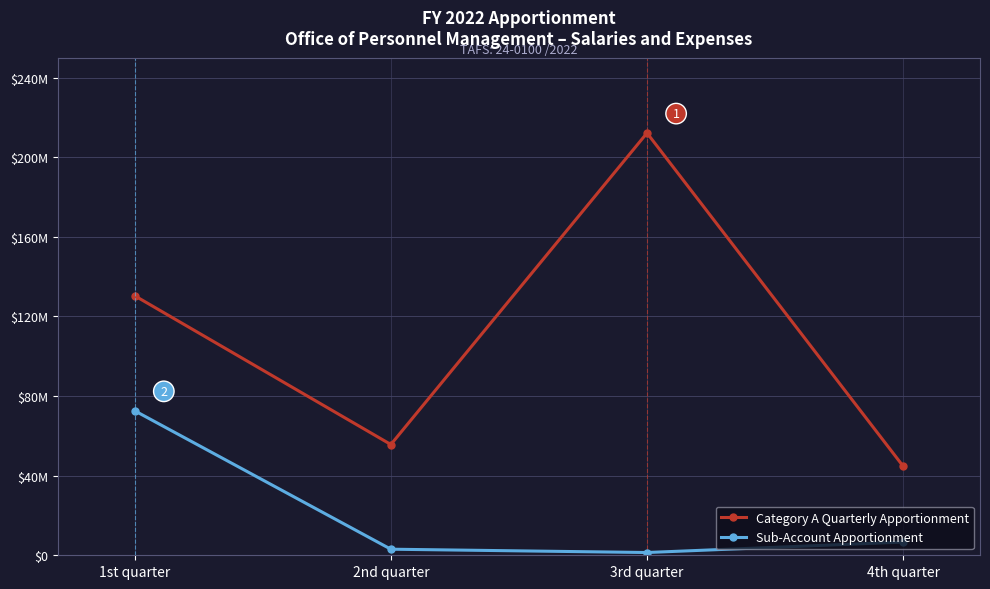

True or false: Sub-Account Apportionment and Category A Quarterly Apportionment intersect in this chart.

False